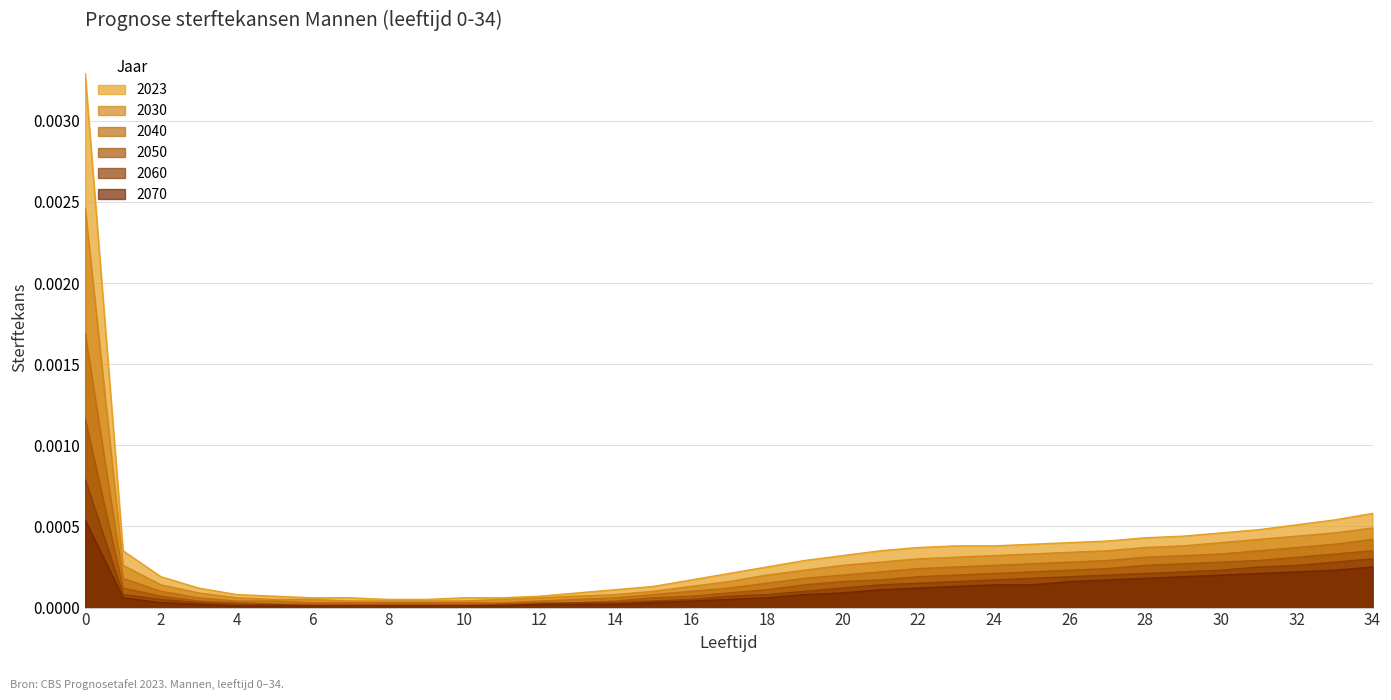

Reading left to right, list all the values displayed in this chart.

2023: 0.0	0.0	0.0	0.0	0.0	0.0	0.0	0.0	0.0	0.0	0.0	0.0	0.0	0.0	0.0	0.0	0.0	0.0	0.0	0.0	0.0	0.0	0.0	0.0	0.0	0.0	0.0	0.0	0.0	0.0	0.0	0.0	0.0	0.0	0.0
2030: 0.0	0.0	0.0	0.0	0.0	0.0	0.0	0.0	0.0	0.0	0.0	0.0	0.0	0.0	0.0	0.0	0.0	0.0	0.0	0.0	0.0	0.0	0.0	0.0	0.0	0.0	0.0	0.0	0.0	0.0	0.0	0.0	0.0	0.0	0.0
2040: 0.0	0.0	0.0	0.0	0.0	0.0	0.0	0.0	0.0	0.0	0.0	0.0	0.0	0.0	0.0	0.0	0.0	0.0	0.0	0.0	0.0	0.0	0.0	0.0	0.0	0.0	0.0	0.0	0.0	0.0	0.0	0.0	0.0	0.0	0.0
2050: 0.0	0.0	0.0	0.0	0.0	0.0	0.0	0.0	0.0	0.0	0.0	0.0	0.0	0.0	0.0	0.0	0.0	0.0	0.0	0.0	0.0	0.0	0.0	0.0	0.0	0.0	0.0	0.0	0.0	0.0	0.0	0.0	0.0	0.0	0.0
2060: 0.0	0.0	0.0	0.0	0.0	0.0	0.0	0.0	0.0	0.0	0.0	0.0	0.0	0.0	0.0	0.0	0.0	0.0	0.0	0.0	0.0	0.0	0.0	0.0	0.0	0.0	0.0	0.0	0.0	0.0	0.0	0.0	0.0	0.0	0.0
2070: 0.0	0.0	0.0	0.0	0.0	0.0	0.0	0.0	0.0	0.0	0.0	0.0	0.0	0.0	0.0	0.0	0.0	0.0	0.0	0.0	0.0	0.0	0.0	0.0	0.0	0.0	0.0	0.0	0.0	0.0	0.0	0.0	0.0	0.0	0.0